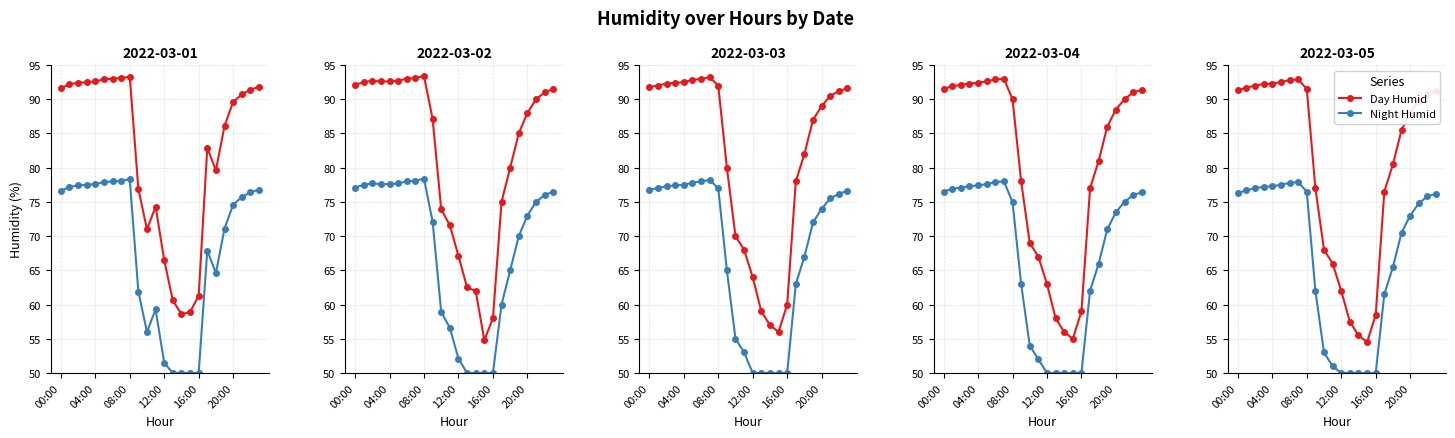

True or false: Night Humid and Day Humid cross at least once.

False